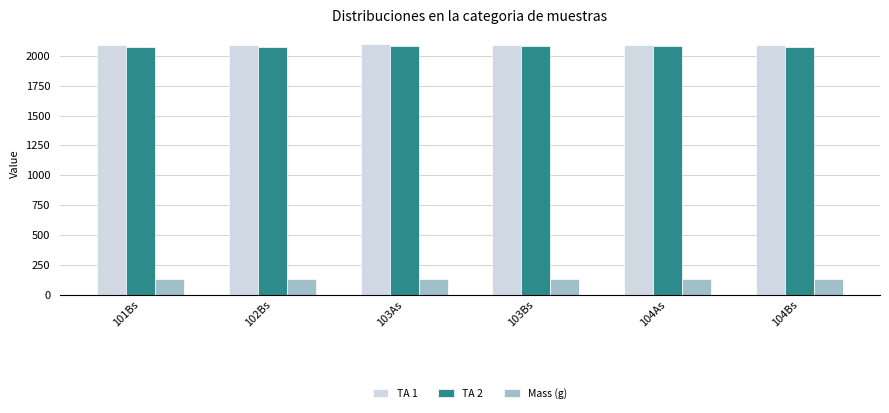

What is the label of the 5th bar from the right?

102Bs